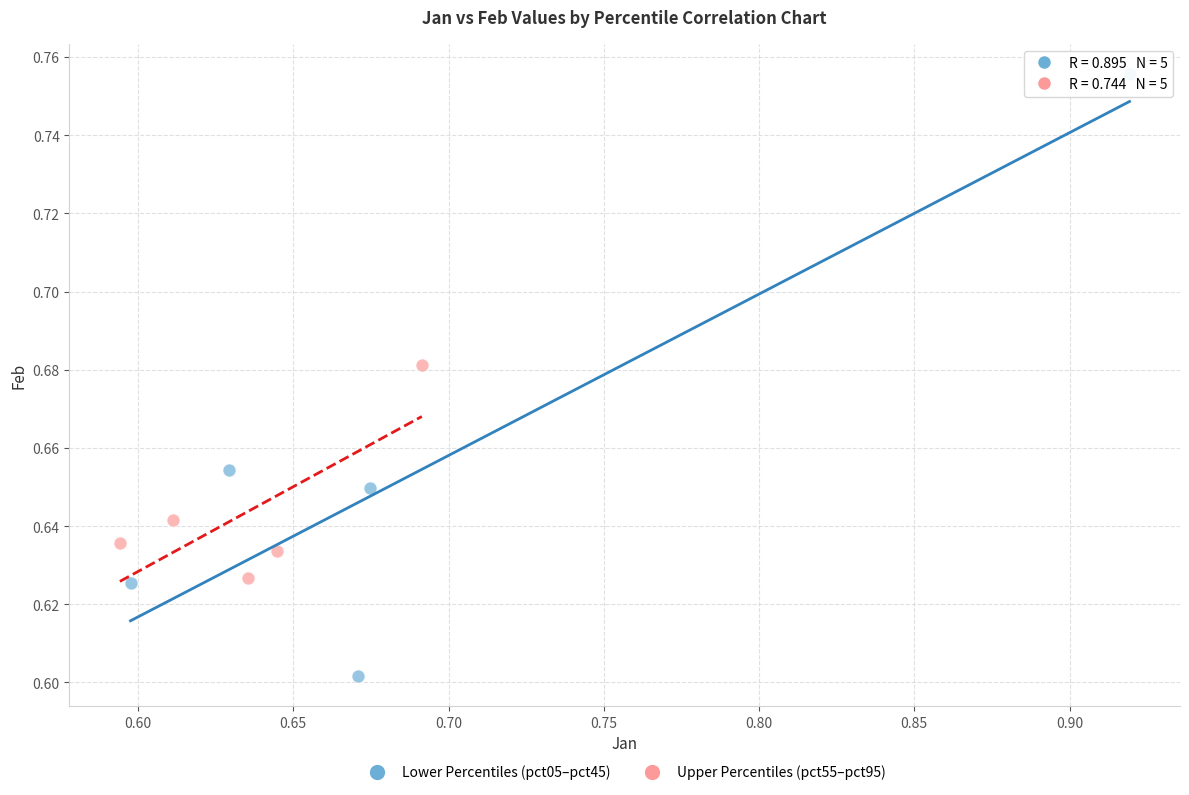

Which series has the widest spread of Y values?

Lower Percentiles (pct05–pct45)